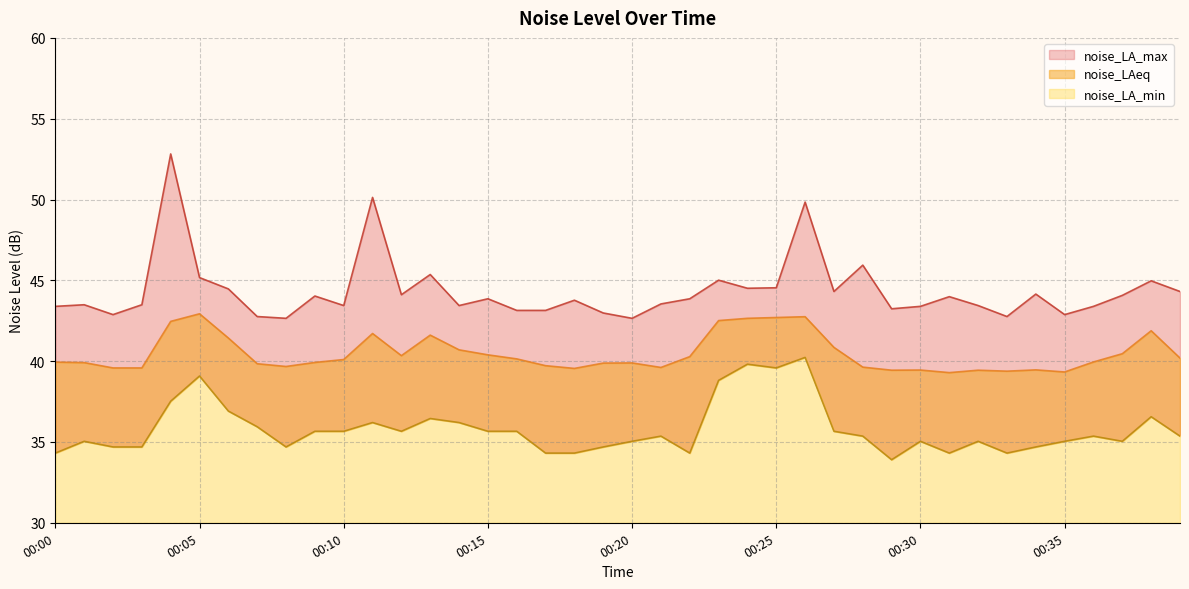

How many data points does each series have?

40